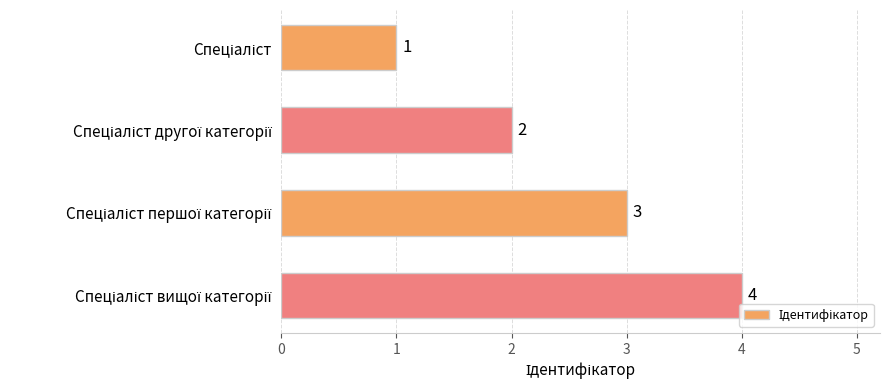

Does the chart contain stacked bars?

No